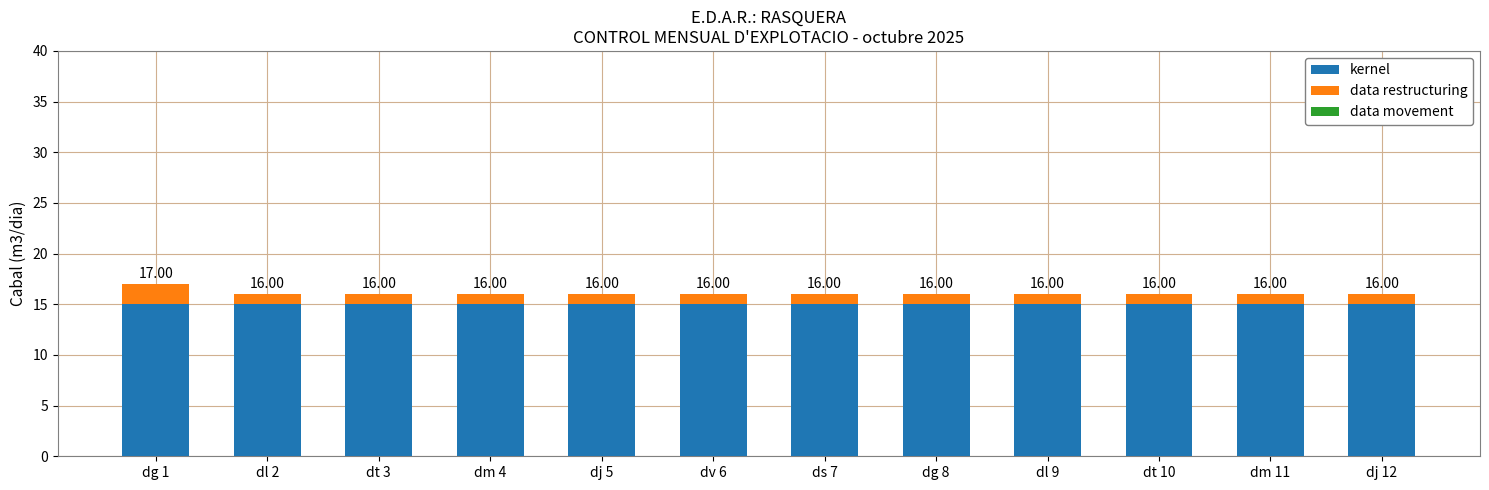

At which category is the sum across all series the highest?

dg 1